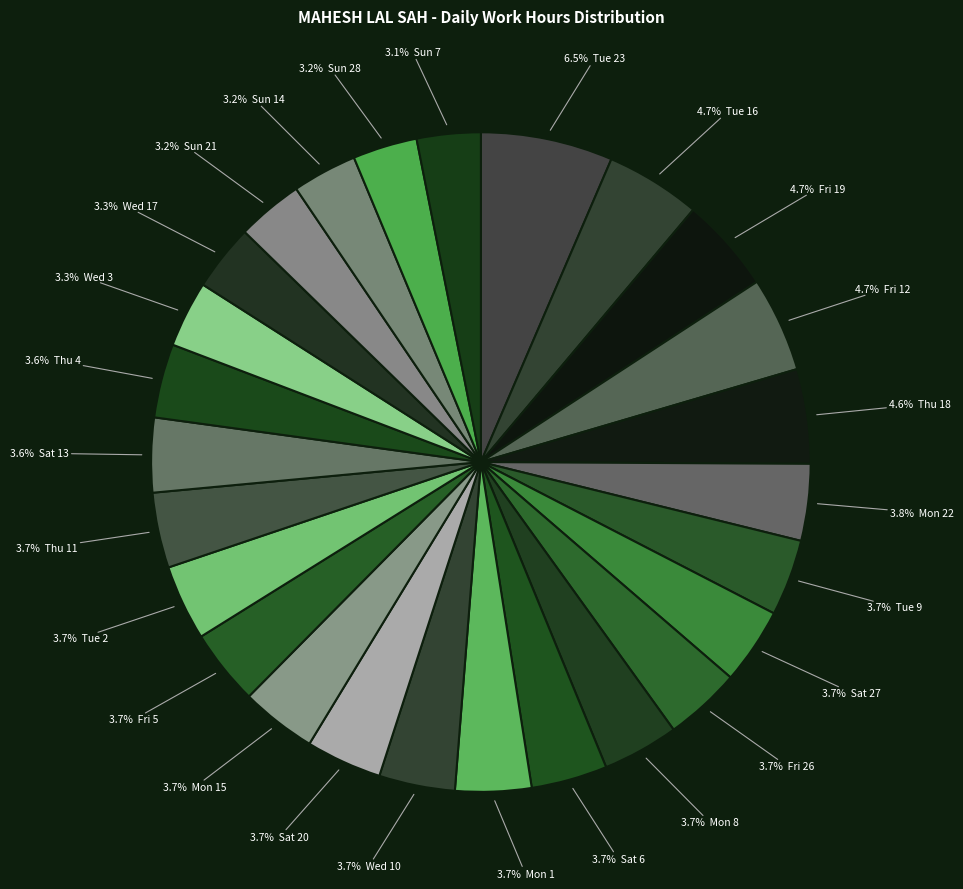

To the nearest percent, what is the average slice percentage?

4%